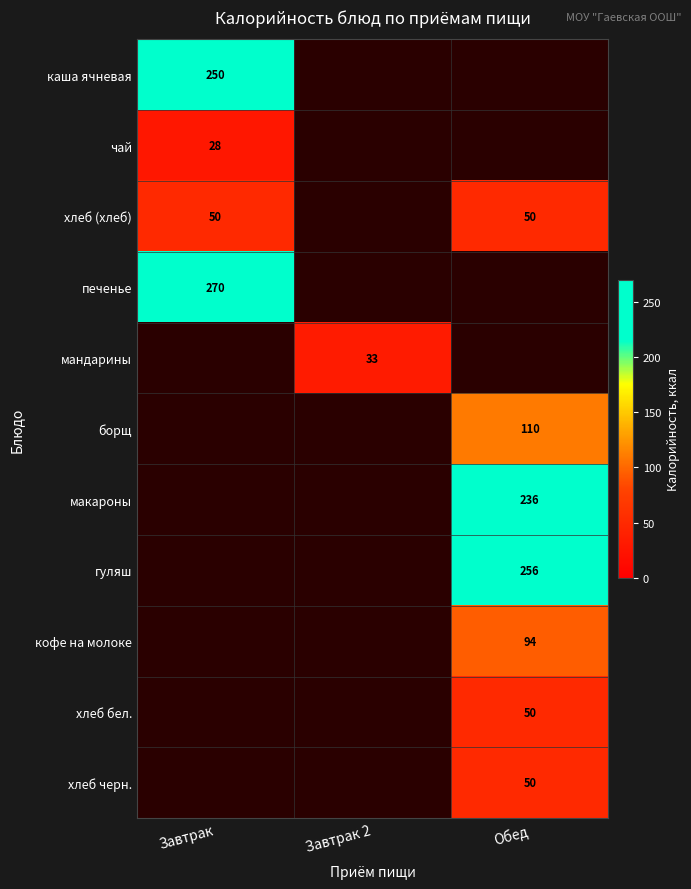

True or false: хлеб бел. has a value of 50.0 at Обед.

True